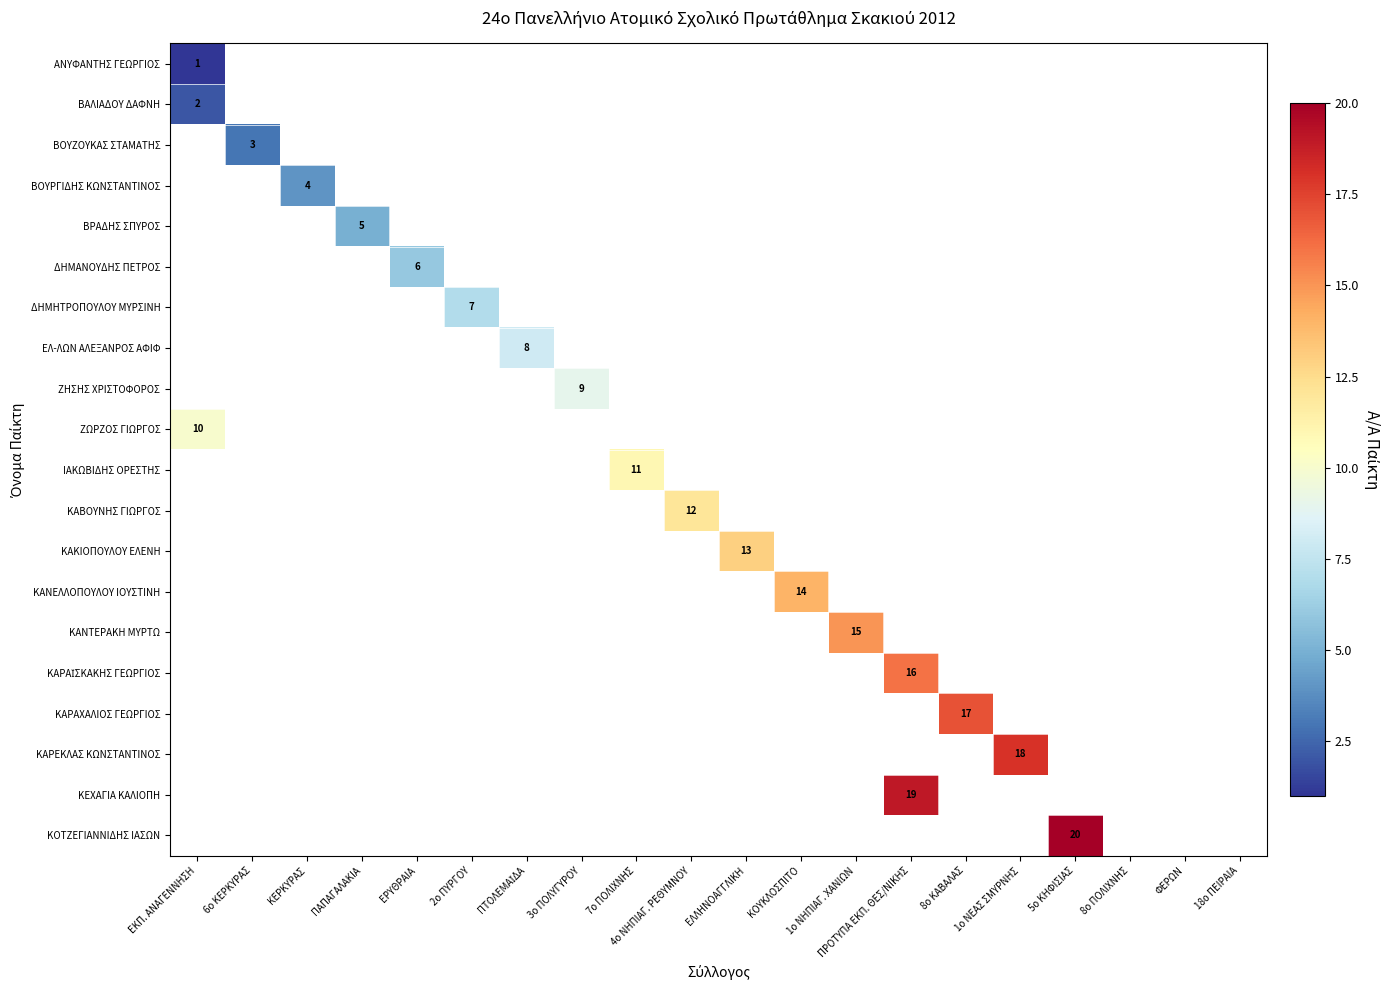

Is it true that ΚΑΡΕΚΛΑΣ ΚΩΝΣΤΑΝΤΙΝΟΣ equals 18 at 1ο ΝΕΑΣ ΣΜΥΡΝΗΣ?

True